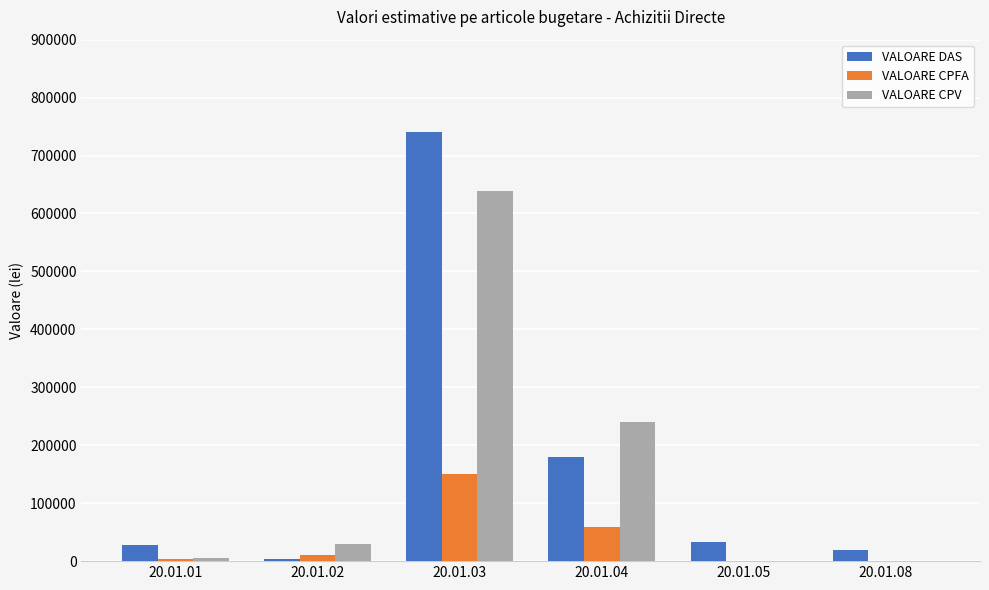

At which category is the sum across all series the highest?

20.01.03